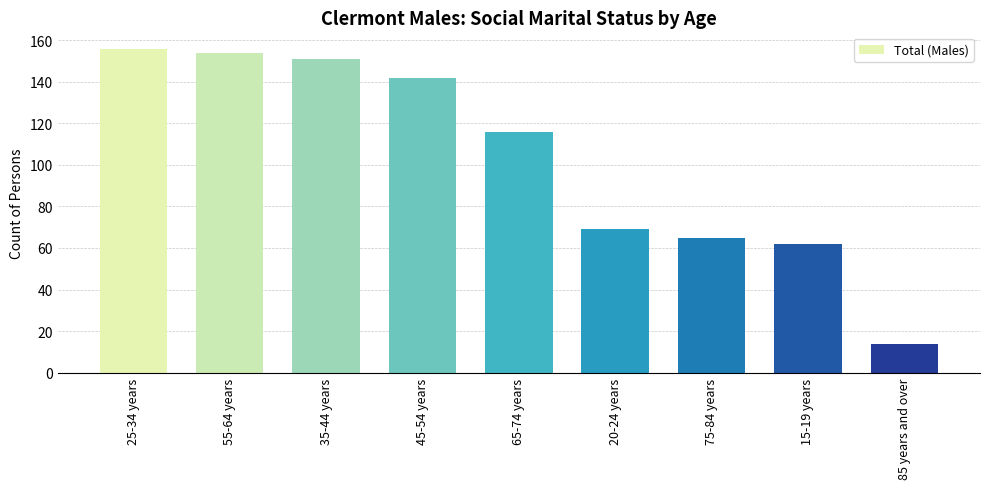

What is the ratio of the value at 45-54 years to the value at 55-64 years?

0.9